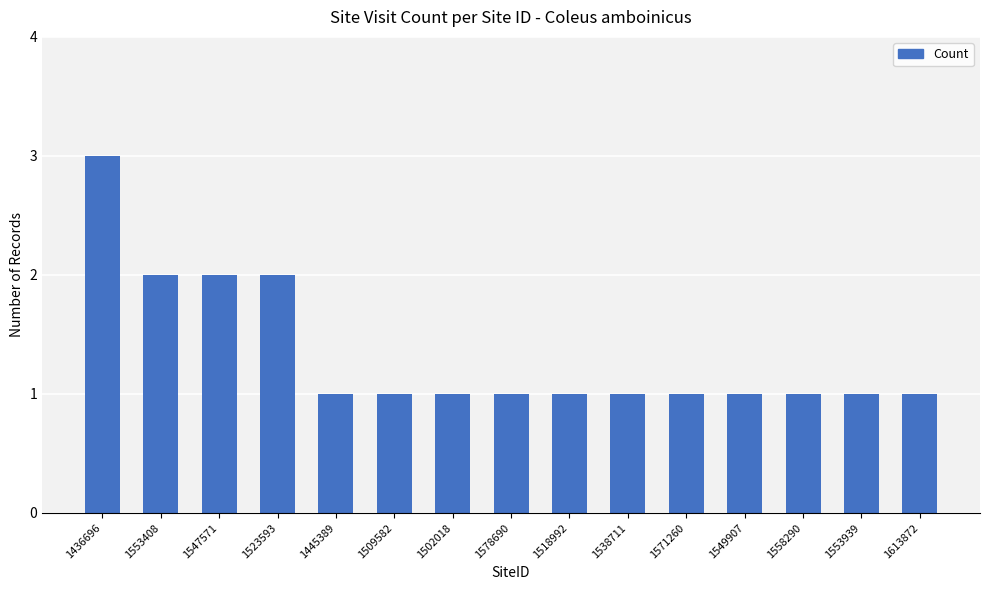

The value at 1502018 is 0. True or false?

False